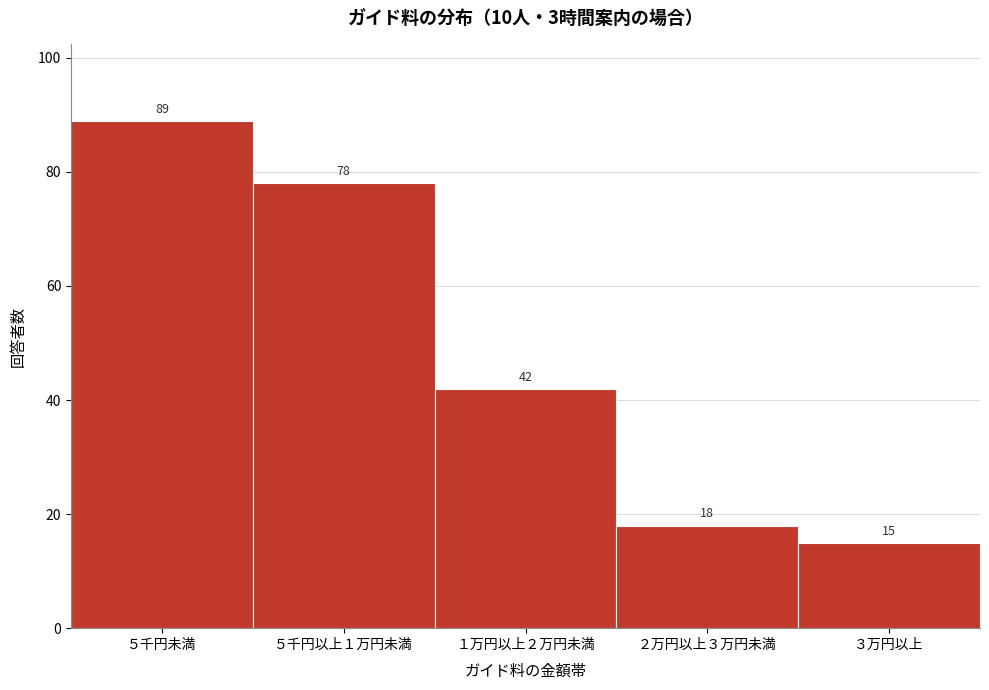

Reading left to right, list all the values displayed in this chart.

５千円未満=89	５千円以上１万円未満=78	１万円以上２万円未満=42	２万円以上３万円未満=18	３万円以上=15